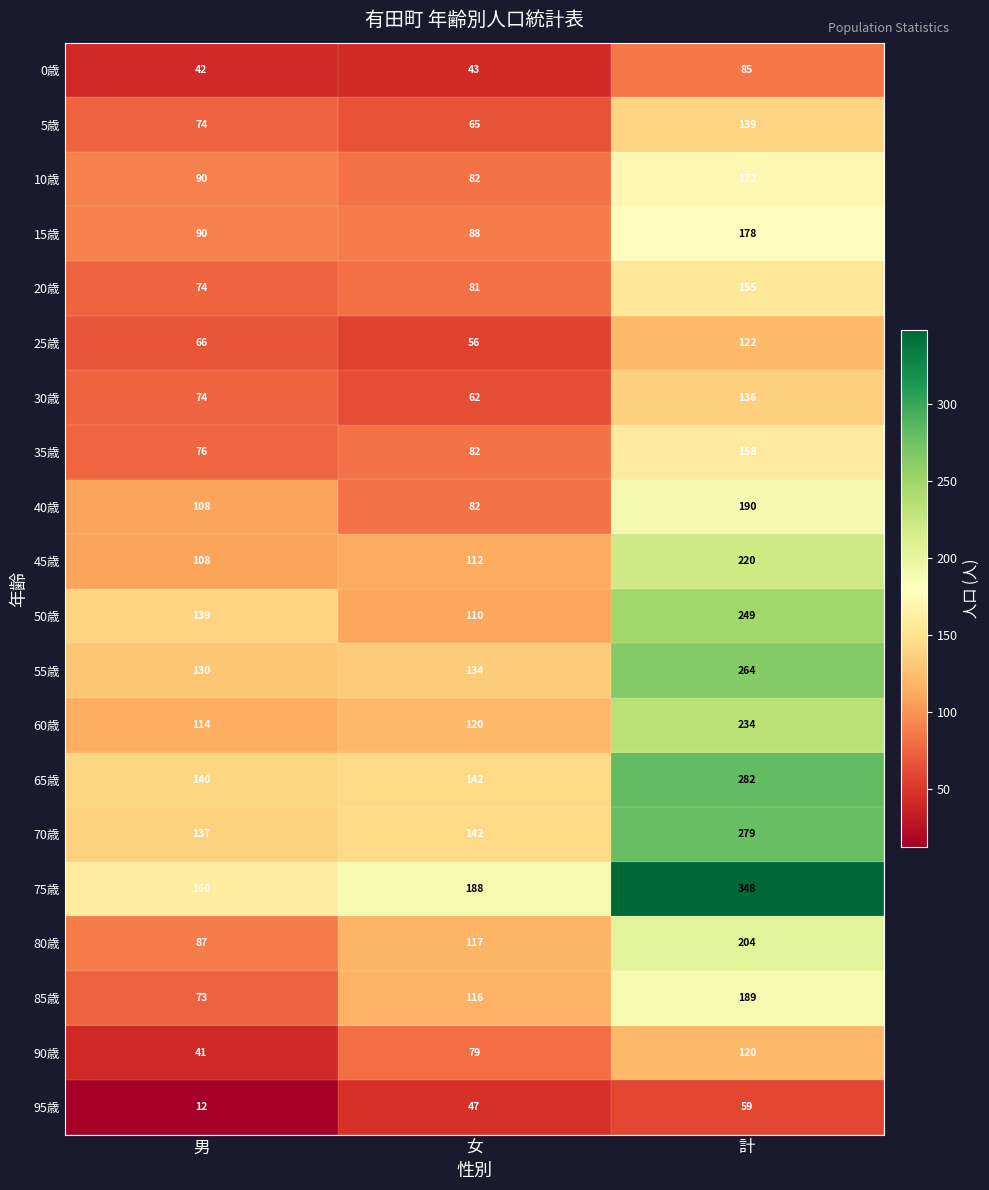

At which category is the sum across all series the highest?

計